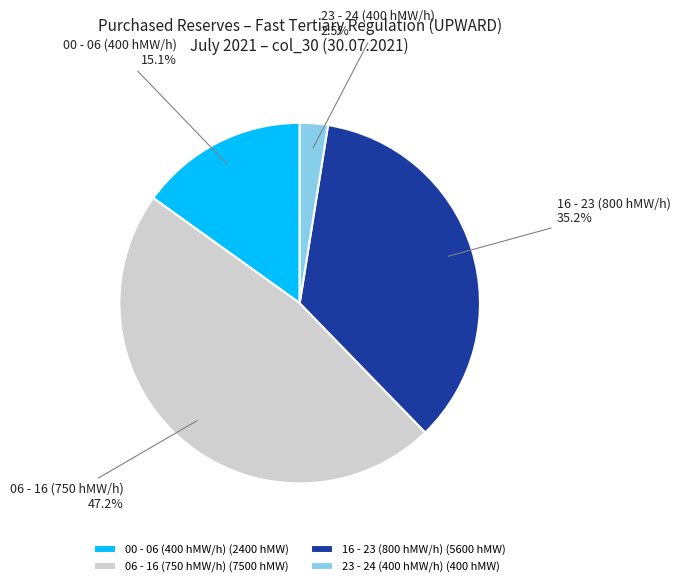

What is the ratio of the value at 00 - 06 (400 hMW/h) to the value at 16 - 23 (800 hMW/h)?

0.4